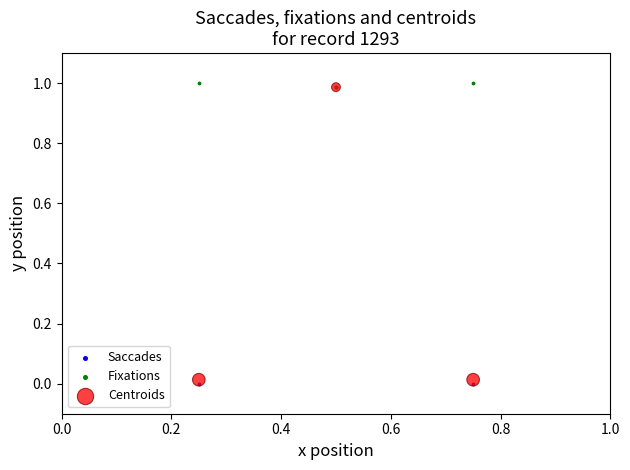

Which series contains the highest Y value?

Fixations